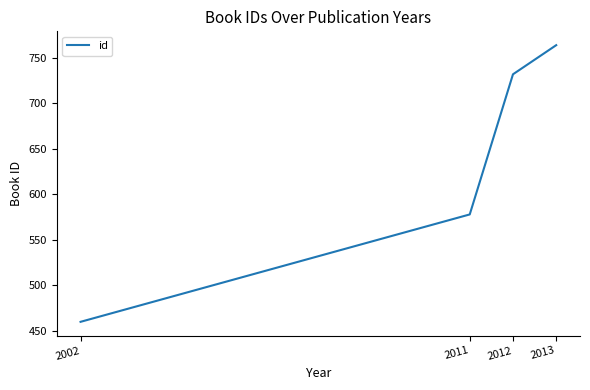

What is the maximum value shown in the chart?

764